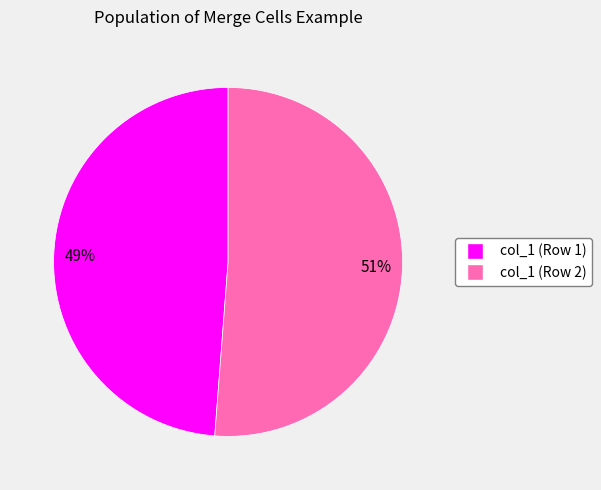

To the nearest percent, what is the difference between the col_1 (Row 2) and col_1 (Row 1) slice percentages?

2%